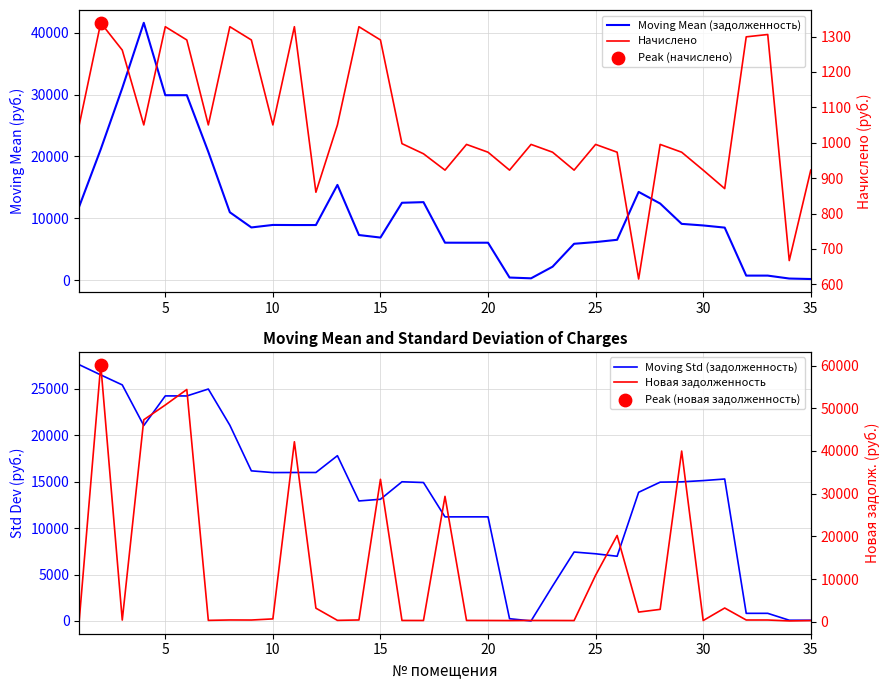

Is the value of Moving Std (задолженность) at 23 greater than the value of Начислено at 22?

Yes